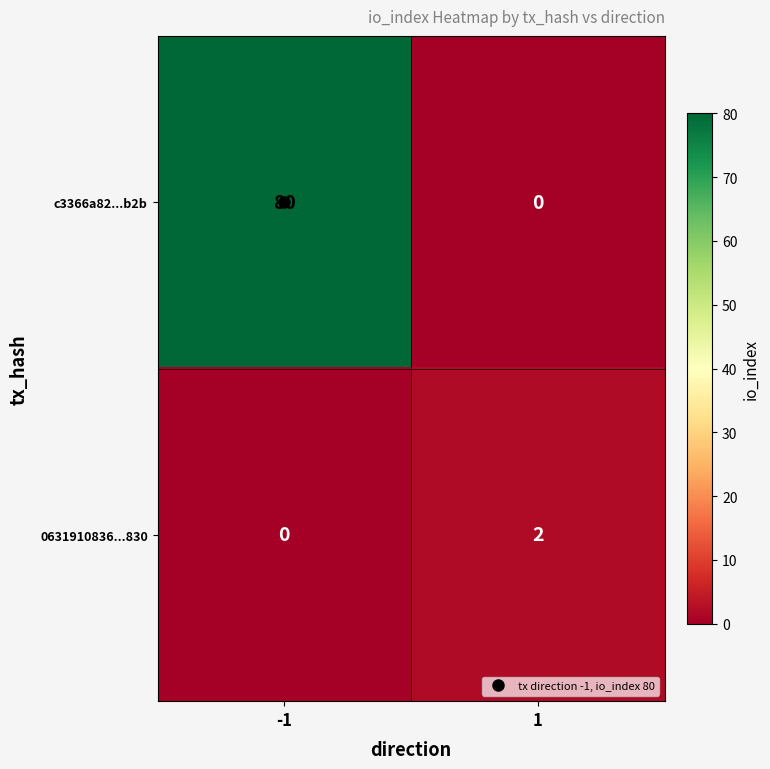

Is the value of 0631910836...830 at -1 greater than the value of c3366a82...b2b at -1?

No